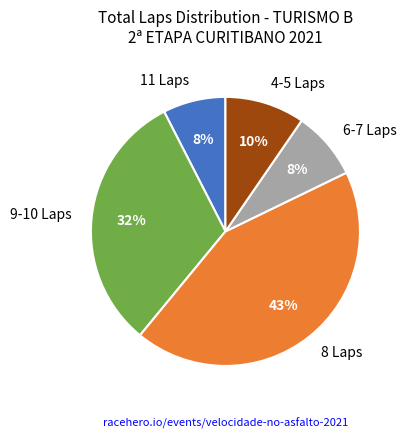

To the nearest percent, what is the average slice percentage?

20%